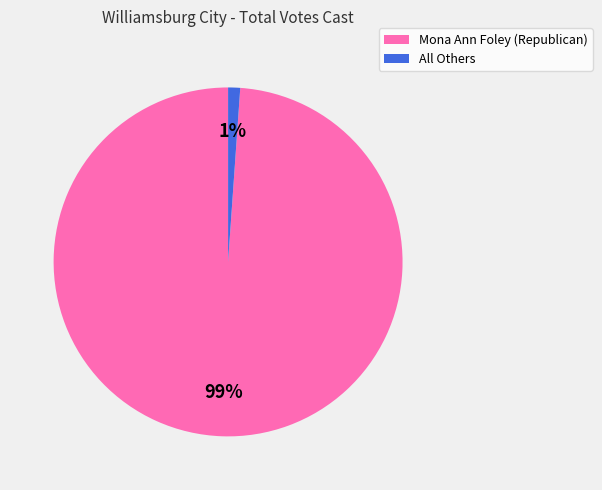

Count the number of slices in the pie.

2